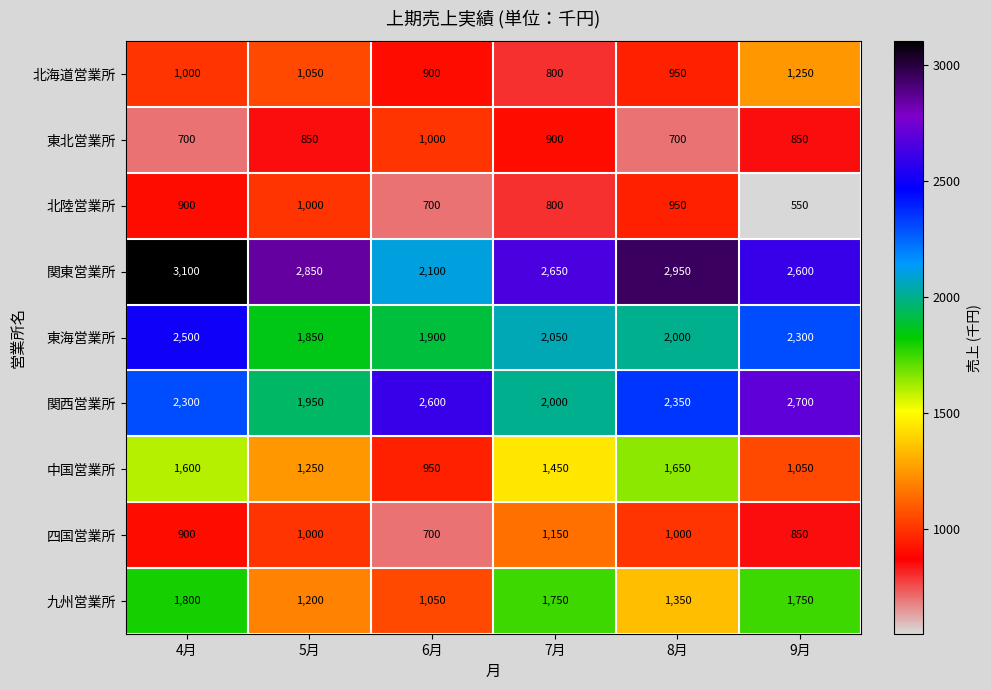

At which category does the chart reach its peak across all series?

4月